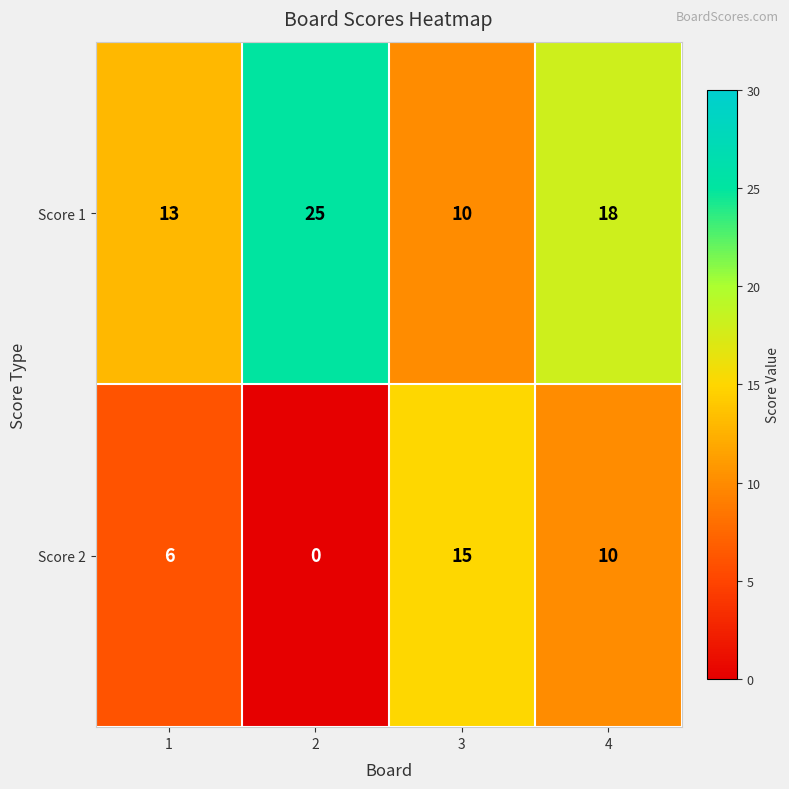

At 4, list the series in order from smallest to largest.

Score 2, Score 1